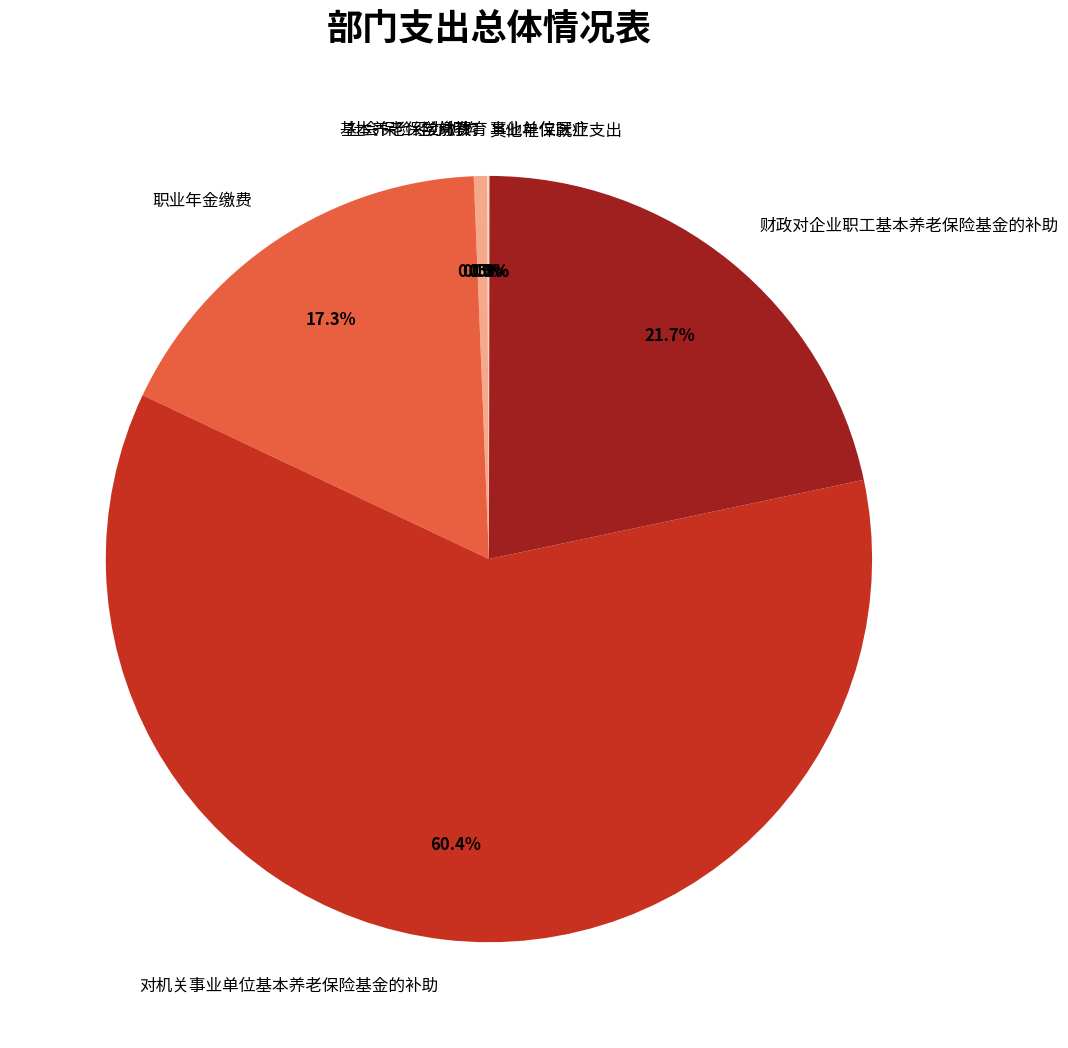

Which slice is the largest?

对机关事业单位基本养老保险基金的补助